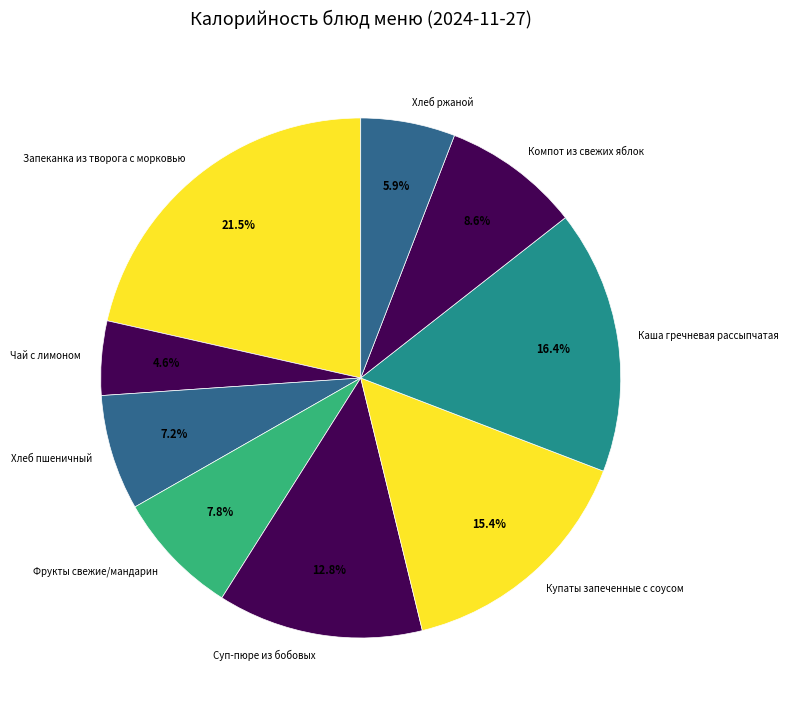

Which category has the smallest portion of the pie?

Чай с лимоном